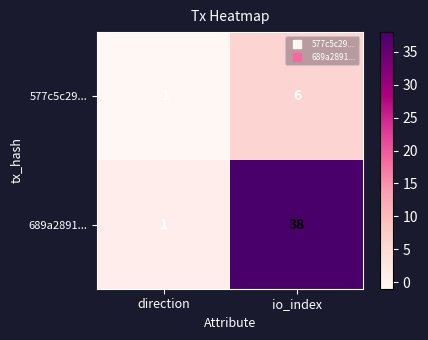

What is the difference between the highest and lowest values at io_index?

32